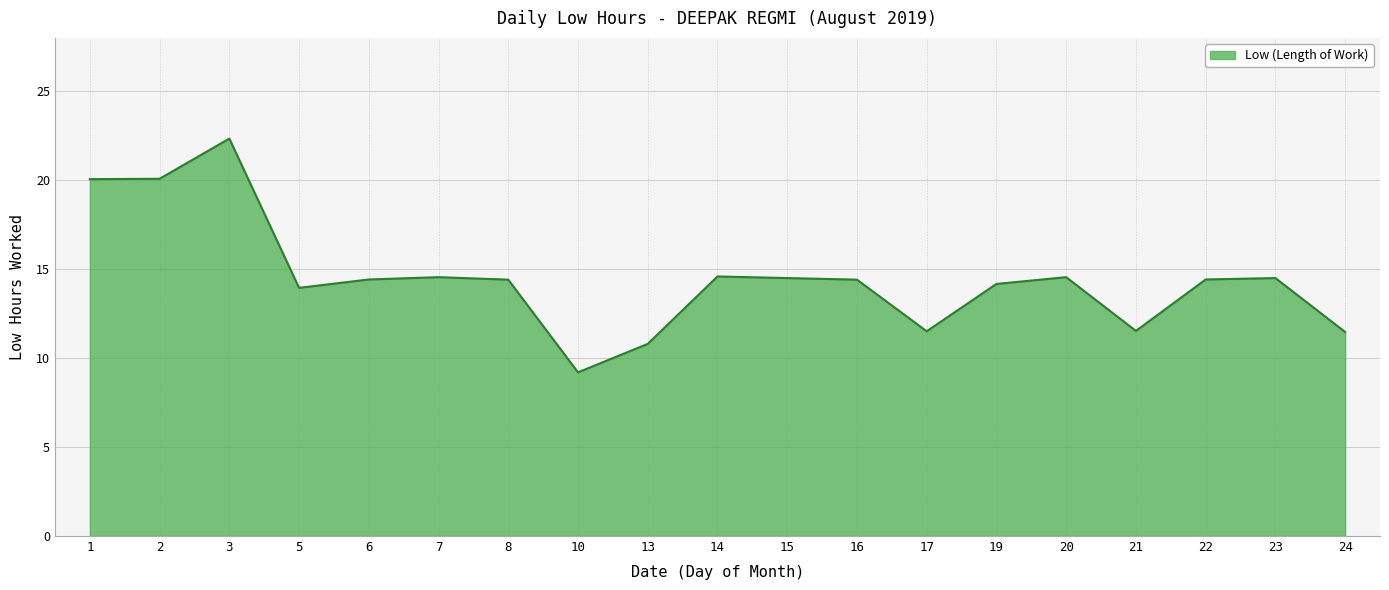

What is the ratio of the value at 16 to the value at 10?

1.6